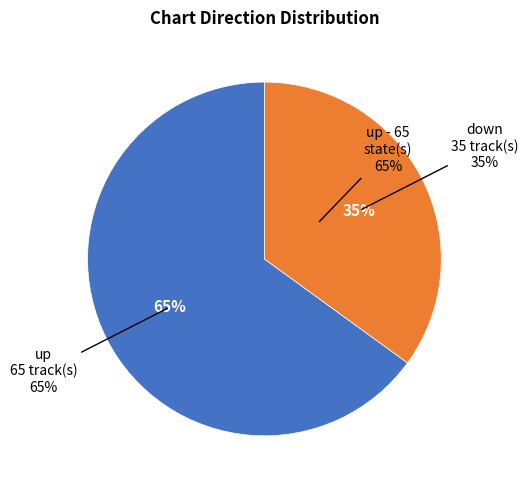

Is down the majority of the pie?

No